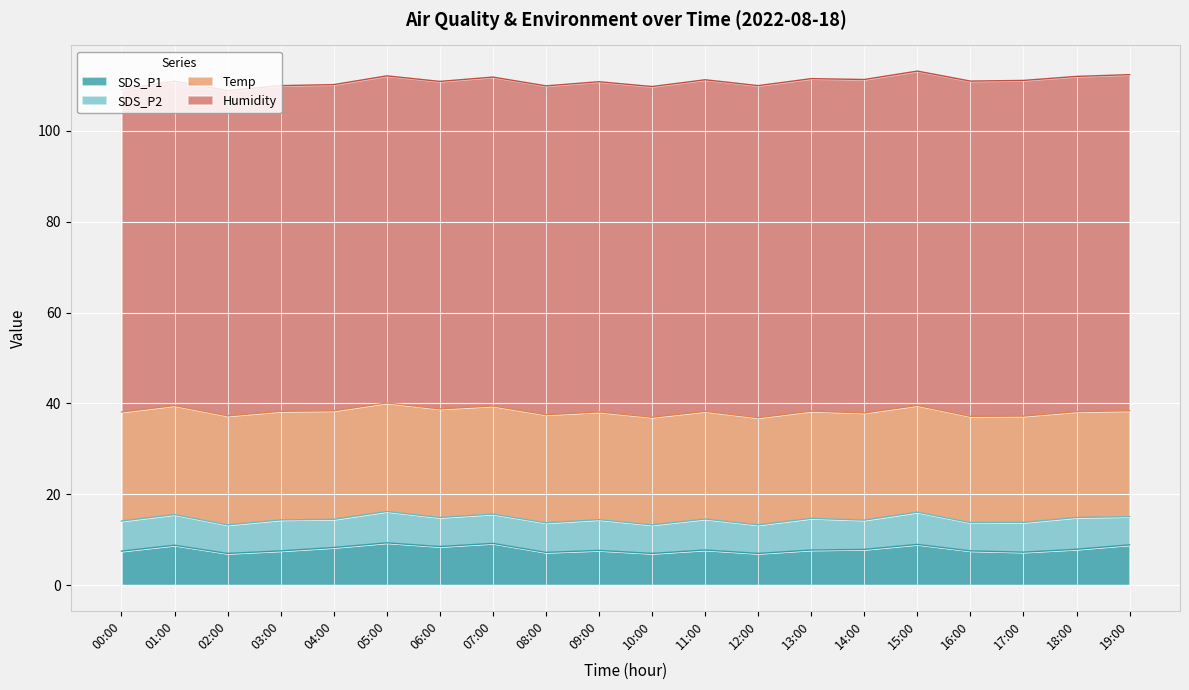

True or false: SDS_P2 and Temp cross at least once.

False